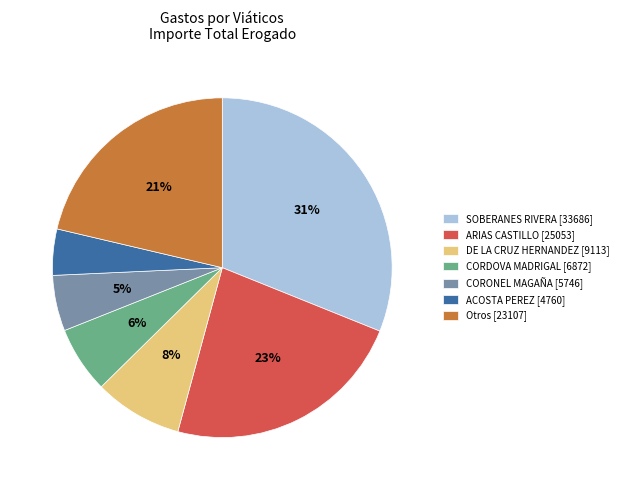

To the nearest percent, what is the average slice percentage?

14%